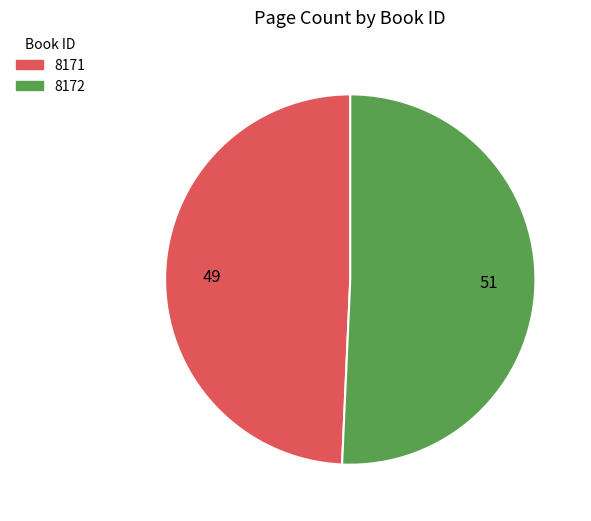

Rank the categories by value from lowest to highest.

8171, 8172